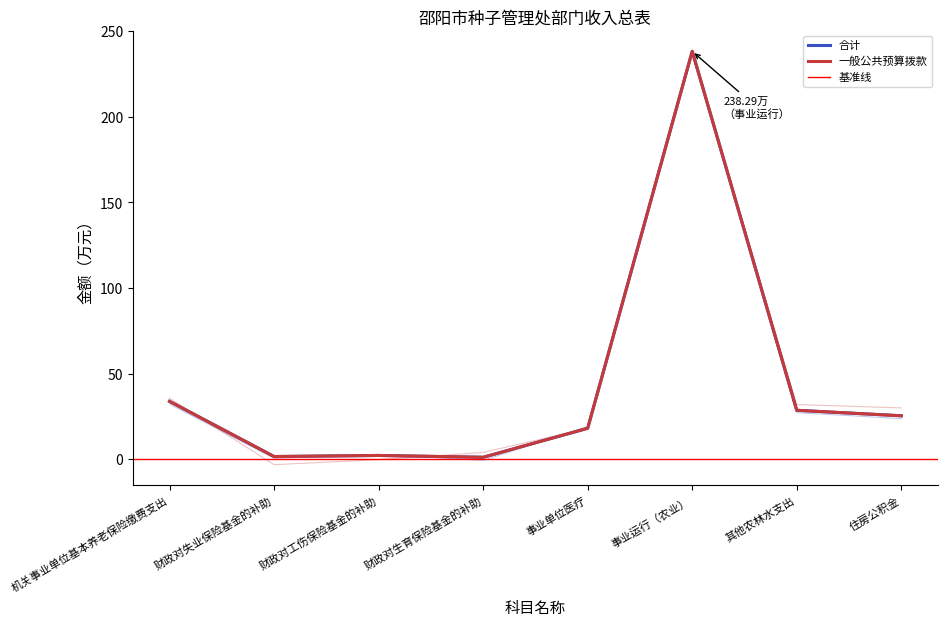

At which category does the chart reach its peak across all series?

事业运行（农业）